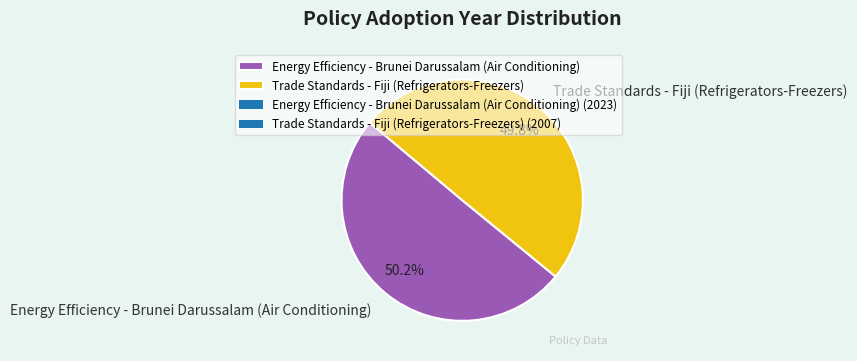

Approximately how many times larger is the value at Energy Efficiency - Brunei Darussalam (Air Conditioning) compared to Trade Standards - Fiji (Refrigerators-Freezers)?

1.0